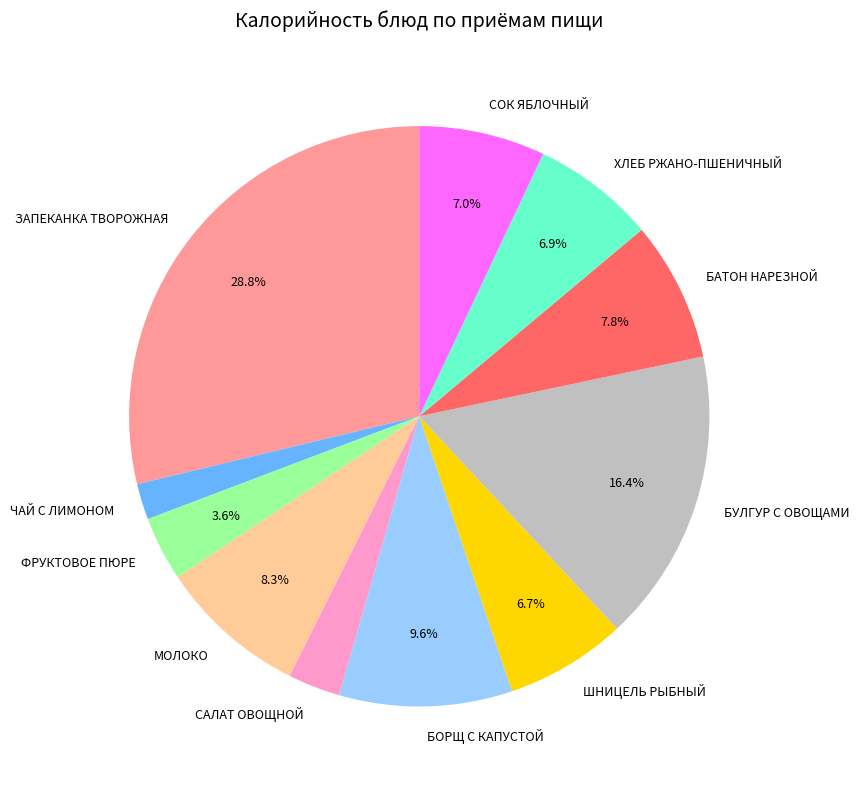

Which slice is the smallest?

ЧАЙ С ЛИМОНОМ